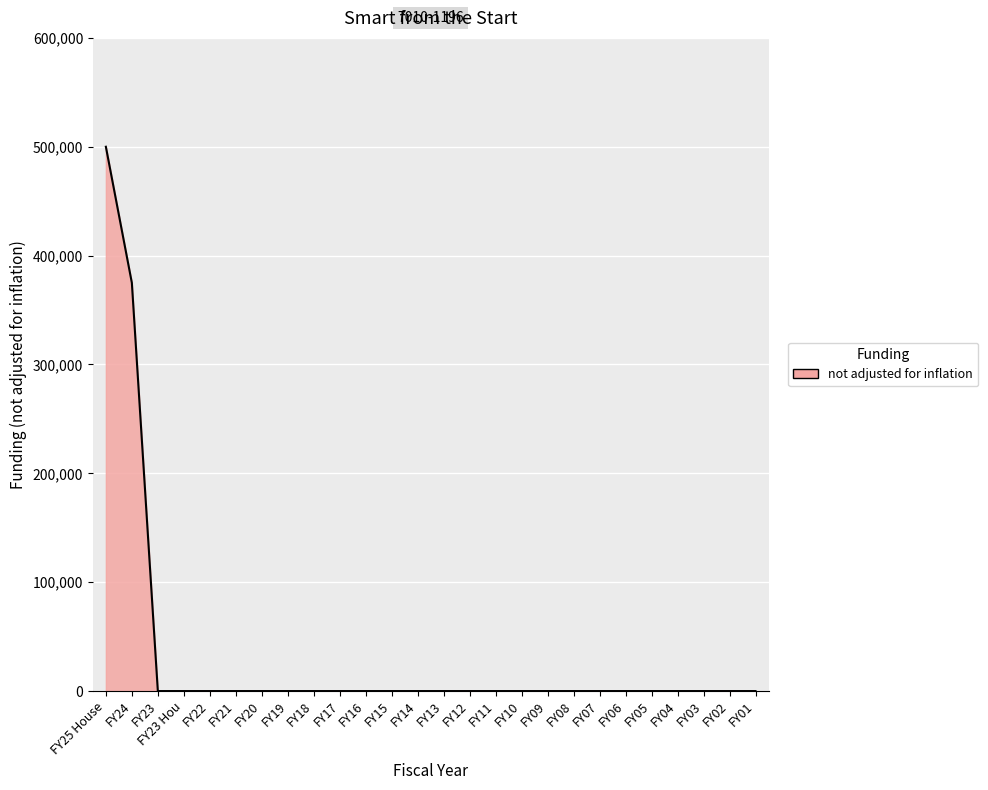

Which has a higher value, FY04 or FY24?

FY24